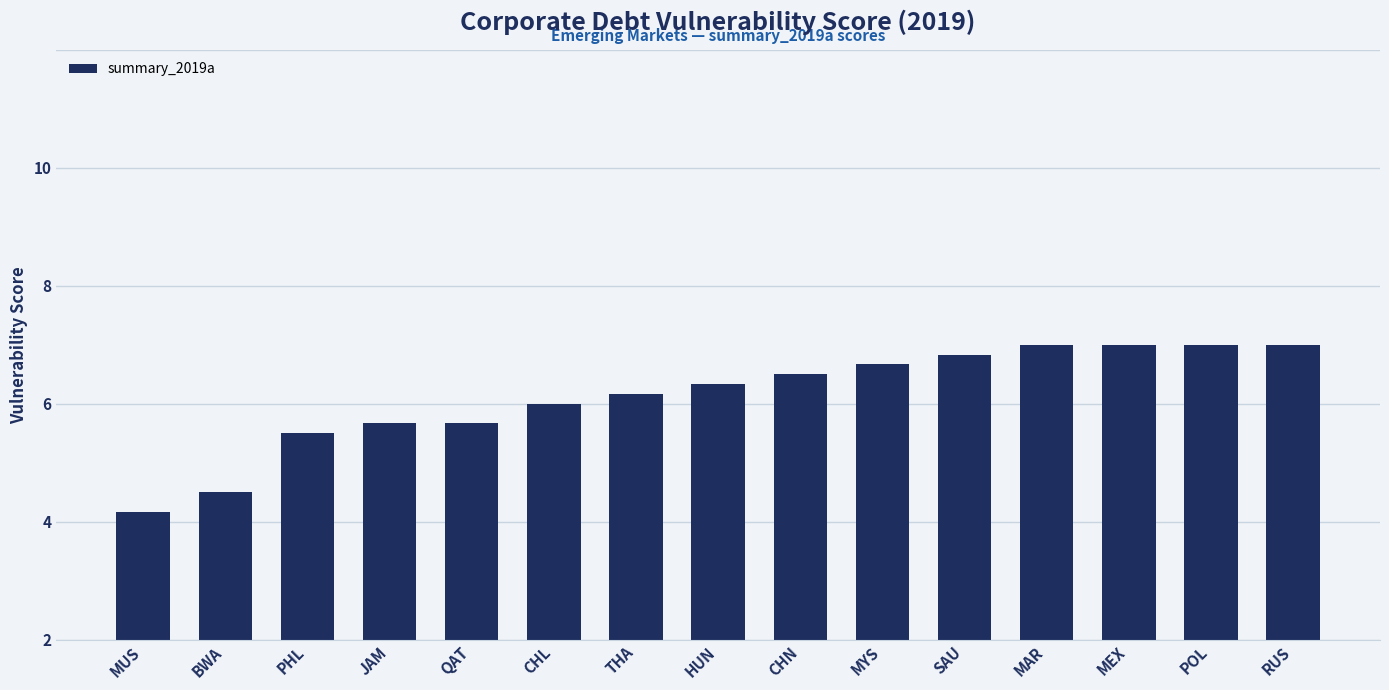

Are the bars horizontal?

No